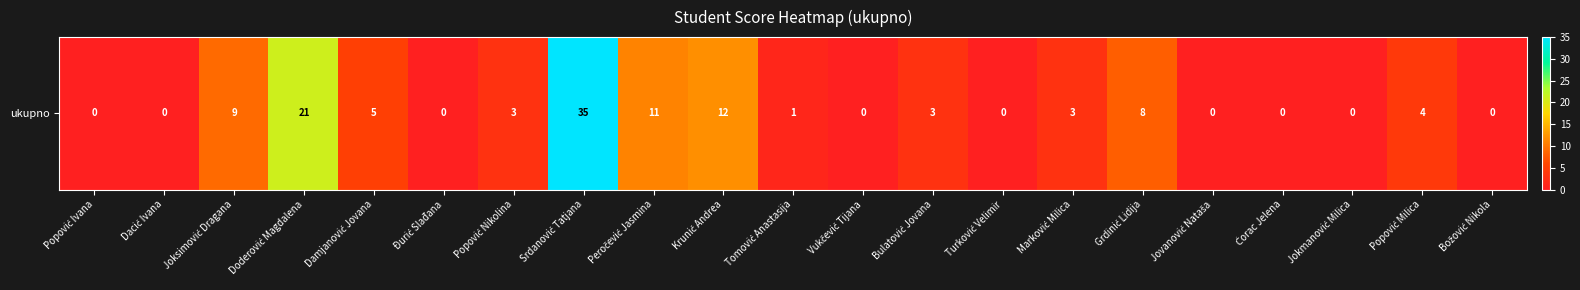

Is it true that the value at Doderović Magdalena is 35?

False